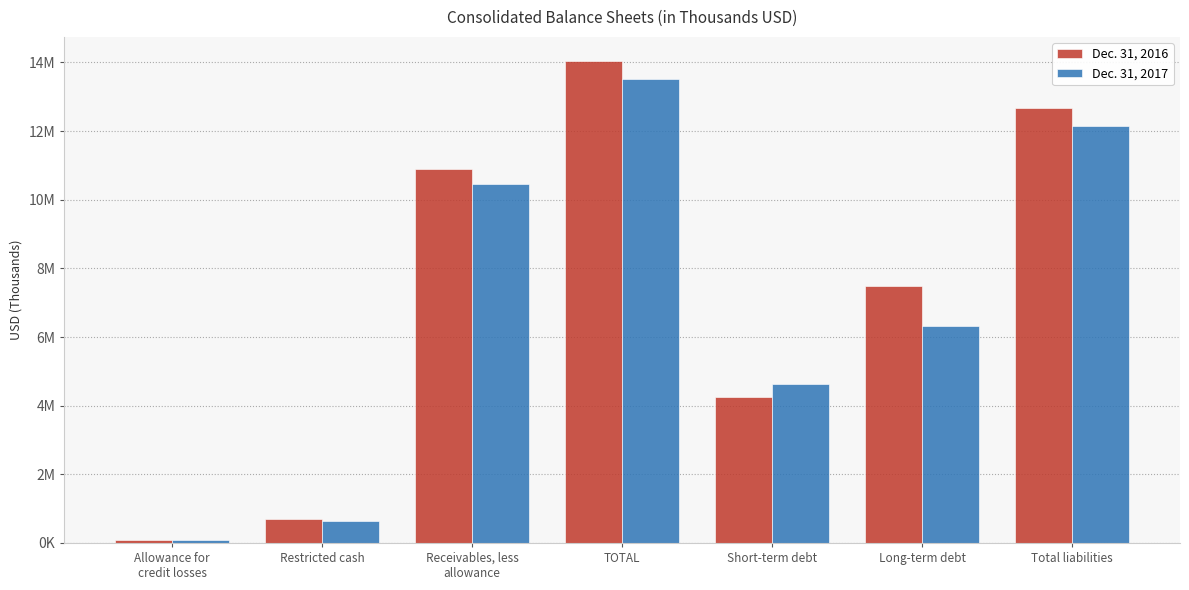

What are all the series names shown in the legend?

Dec. 31, 2016, Dec. 31, 2017